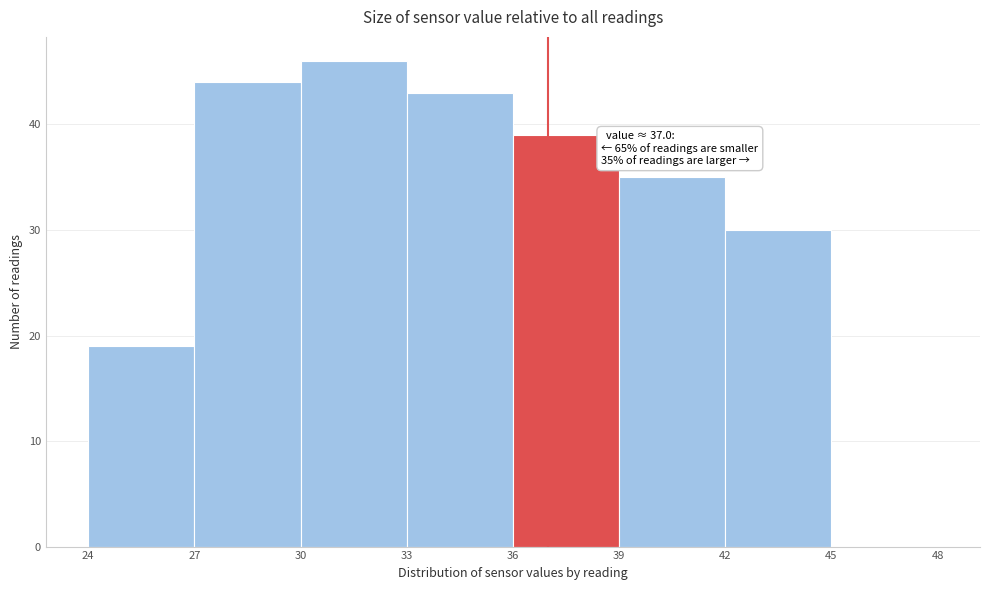

Over which range of the x-axis is the bar tallest?

30 to 33